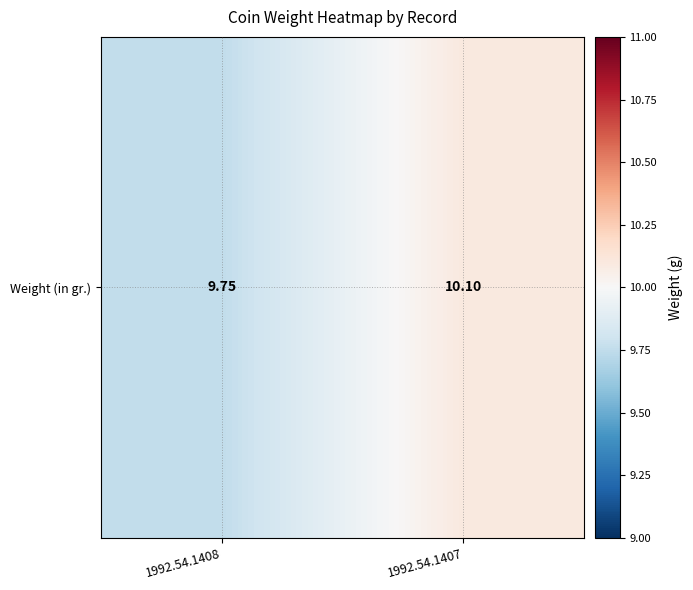

What is the change in value from 1992.54.1408 to 1992.54.1407?

+0.3